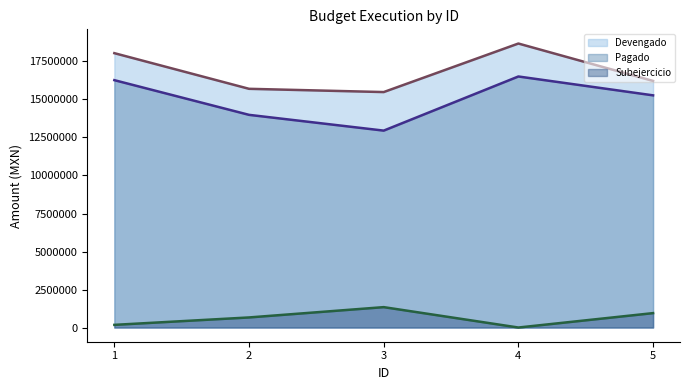

True or false: Devengado (line) and Pagado (line) cross at least once.

False